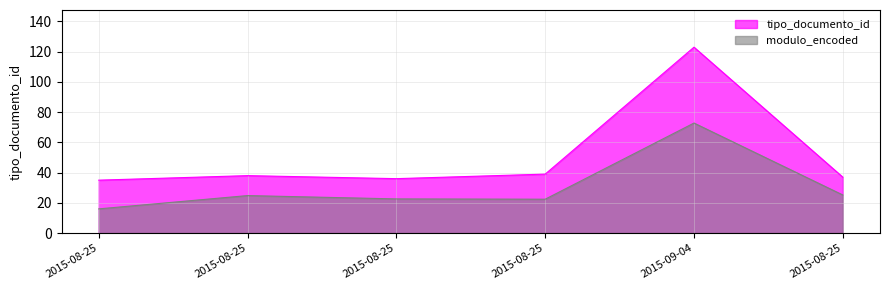

Which category has the highest value across all series?

2015-09-04